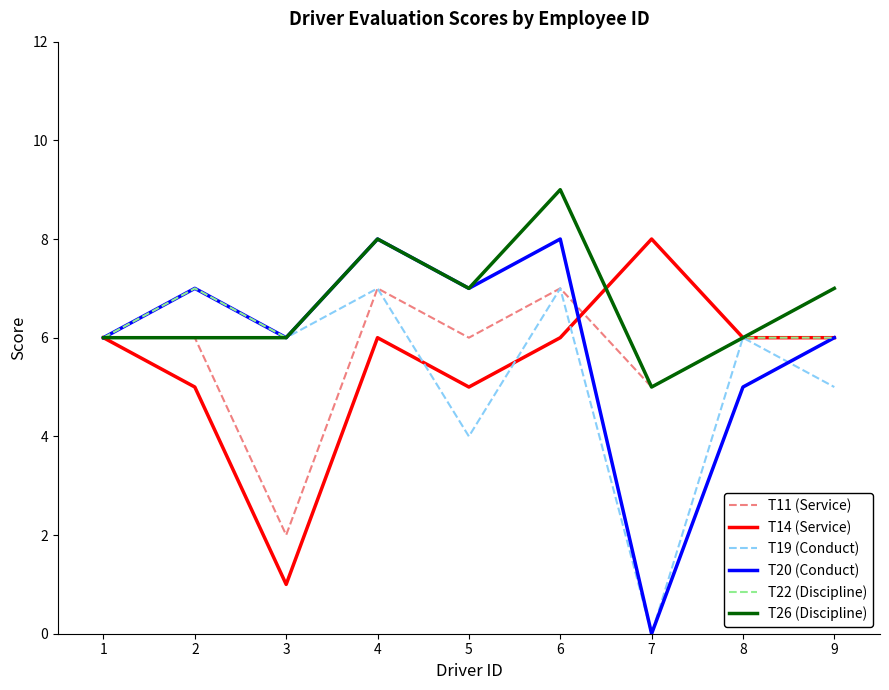

What are all the series names shown in the legend?

T11 (Service), T14 (Service), T19 (Conduct), T20 (Conduct), T22 (Discipline), T26 (Discipline)